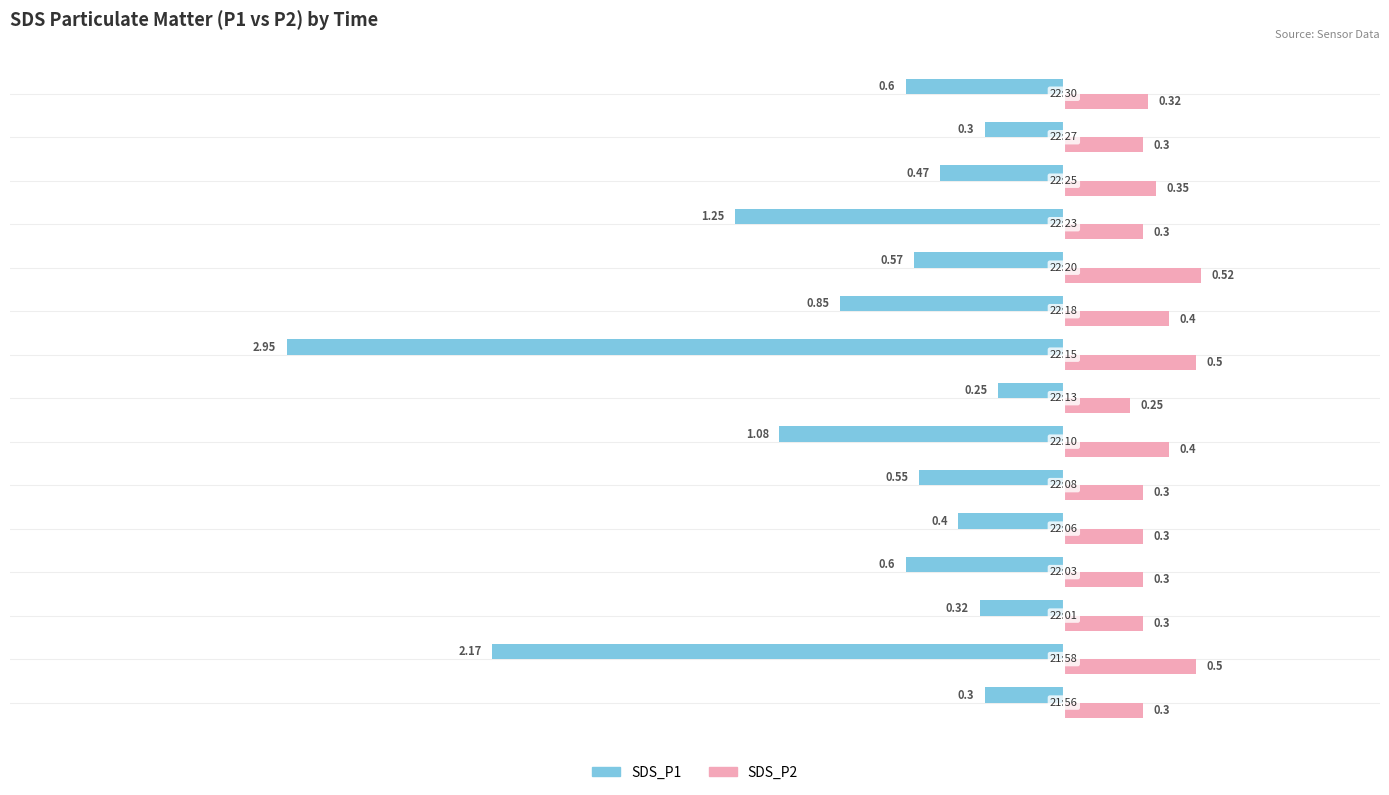

Which series has the largest total across all categories?

SDS_P2